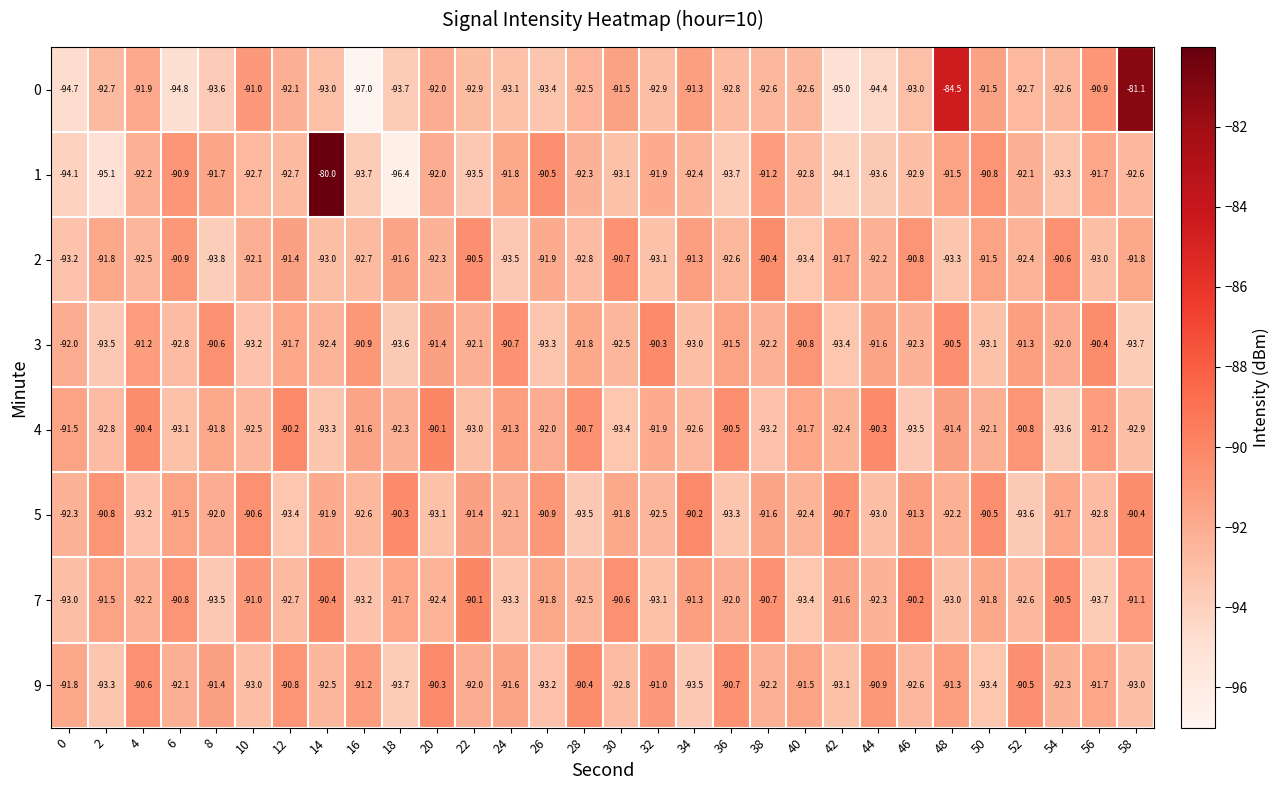

What is the spread (max minus min) of values at 40?

2.6